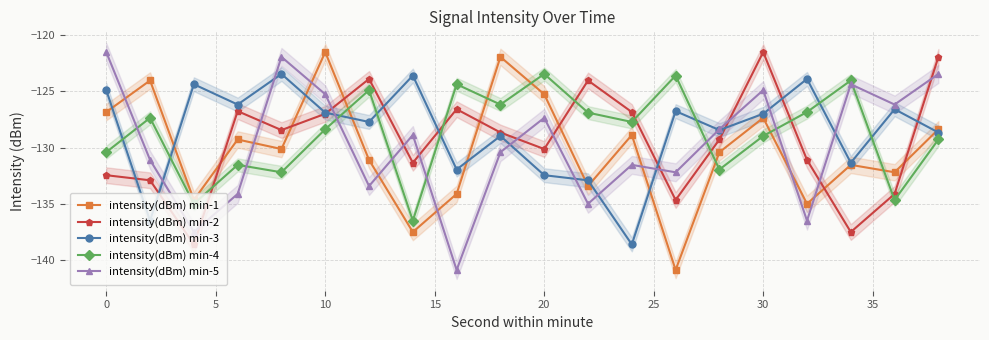

The intensity(dBm) min-1 series shows -223.8 at 0. True or false?

False